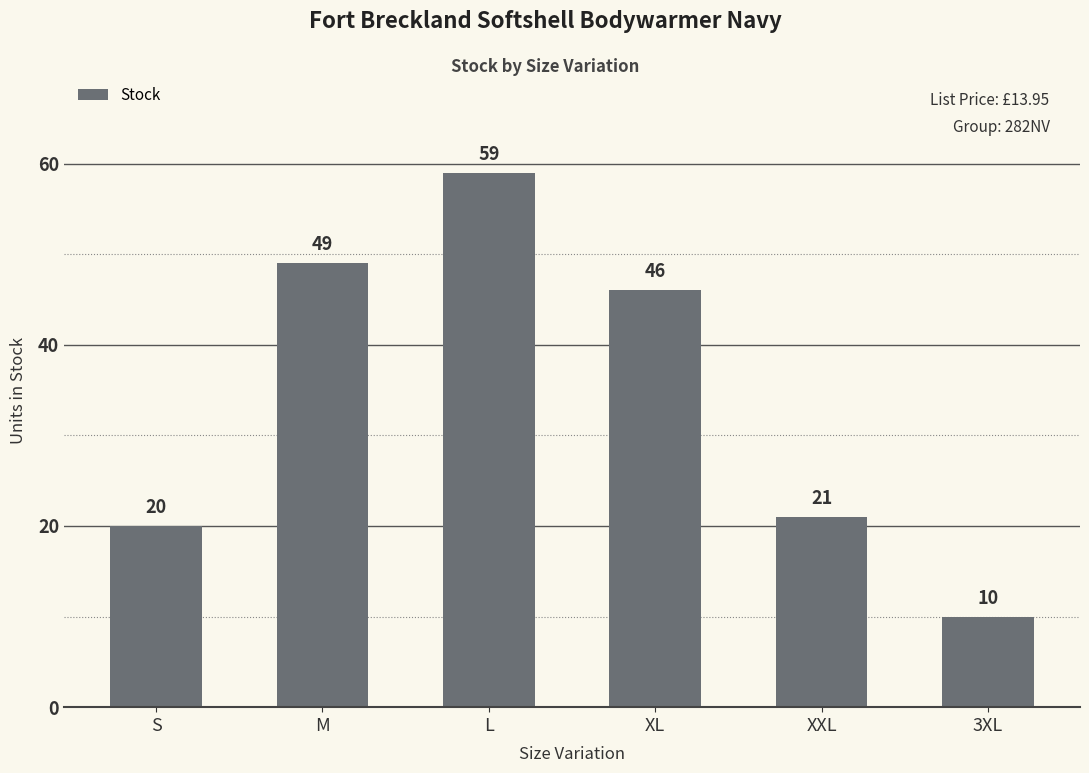

What is the average value?

34